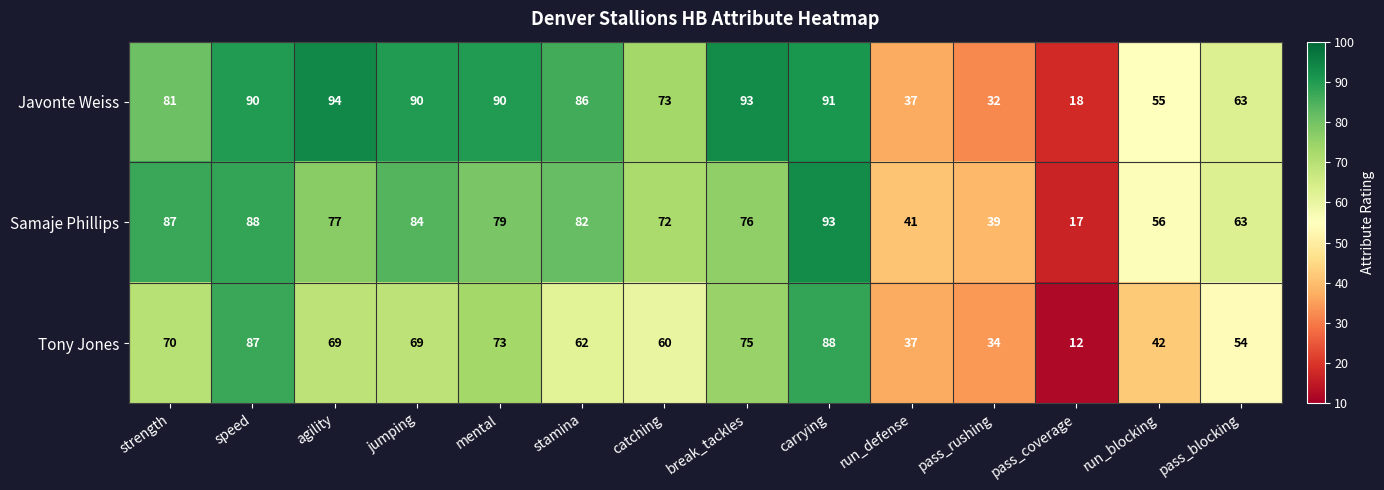

At which label does Tony Jones first exceed 69?

strength